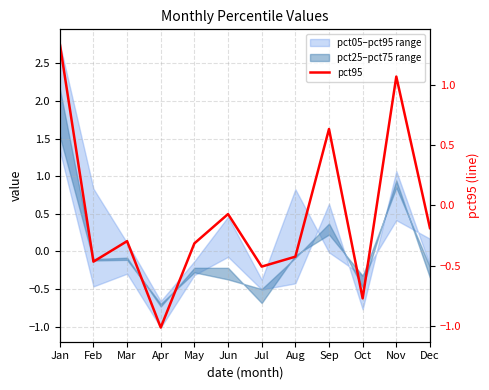

List the labels in order of value, largest first.

Jan, Nov, Sep, Jun, Dec, Mar, May, Aug, Feb, Jul, Oct, Apr